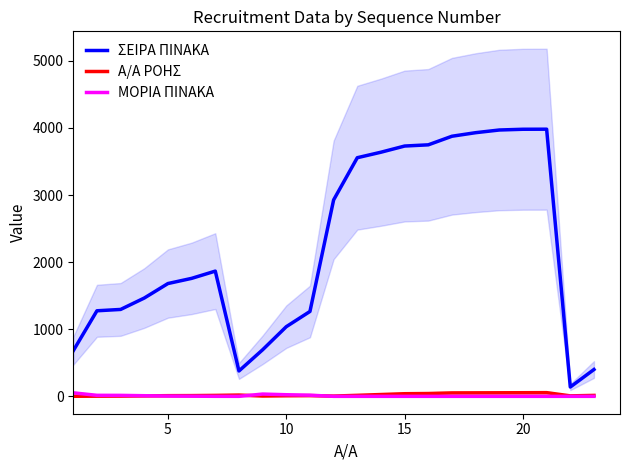

In Α/Α ΡΟΗΣ, how many points are lower than both neighbors (excluding endpoints)?

3